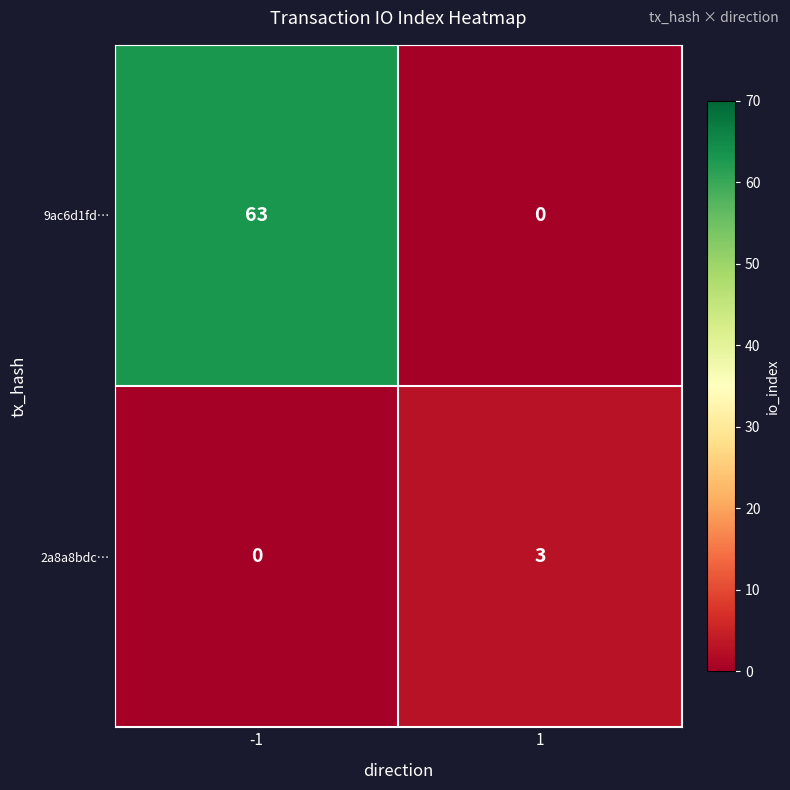

The value of 9ac6d1fd… at 1 is 26. True or false?

False